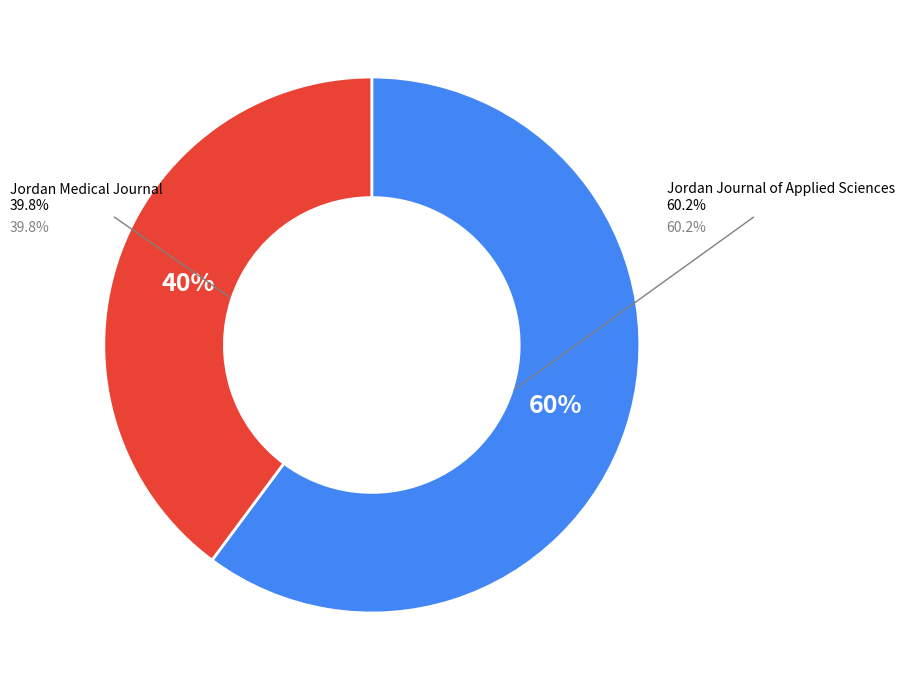

Which has a higher value, Jordan Medical Journal or Jordan Journal of Applied Sciences?

Jordan Journal of Applied Sciences